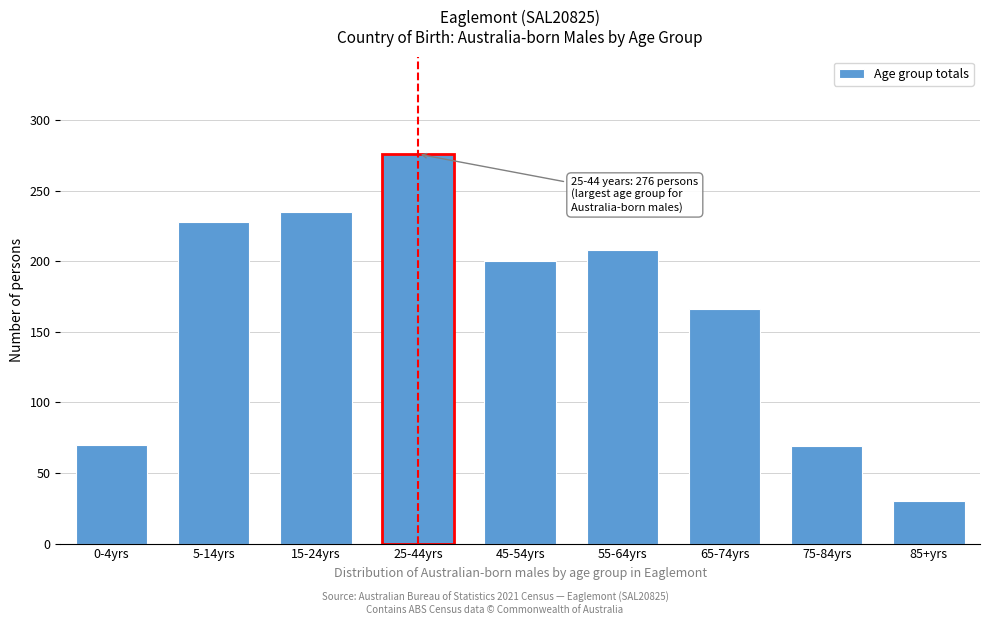

What is the change in value from 15-24yrs to 25-44yrs?

+41